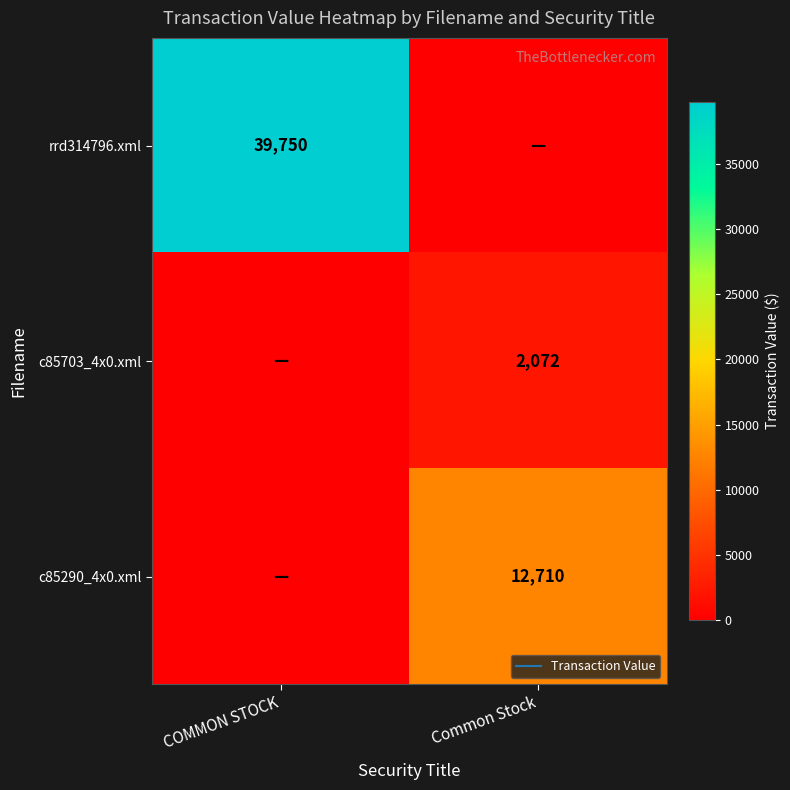

Which series has the largest total across all categories?

rrd314796.xml